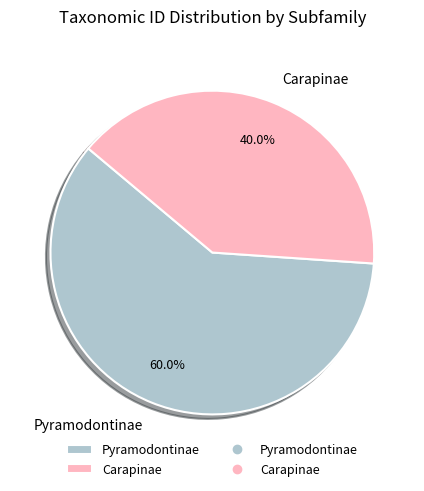

How many slices are in this pie chart?

2